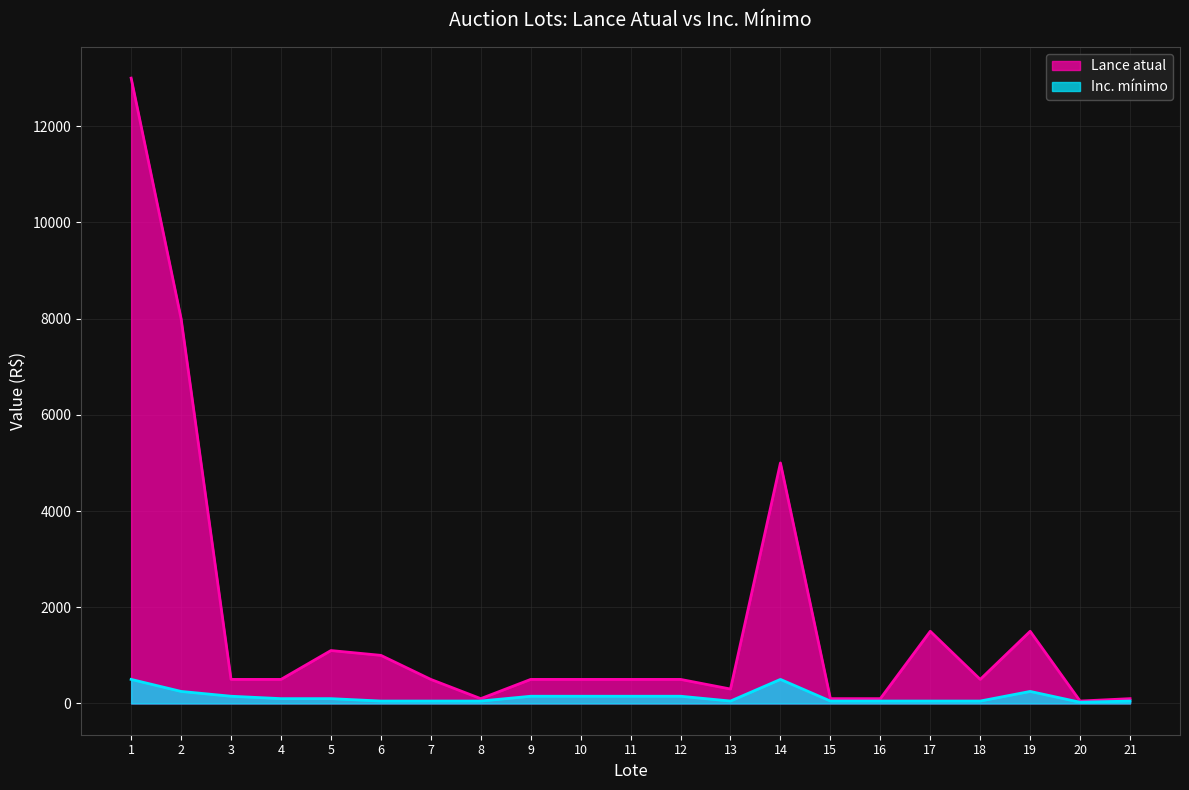

Is the value of Inc. mínimo at 7 greater than the value of Lance atual at 21?

No